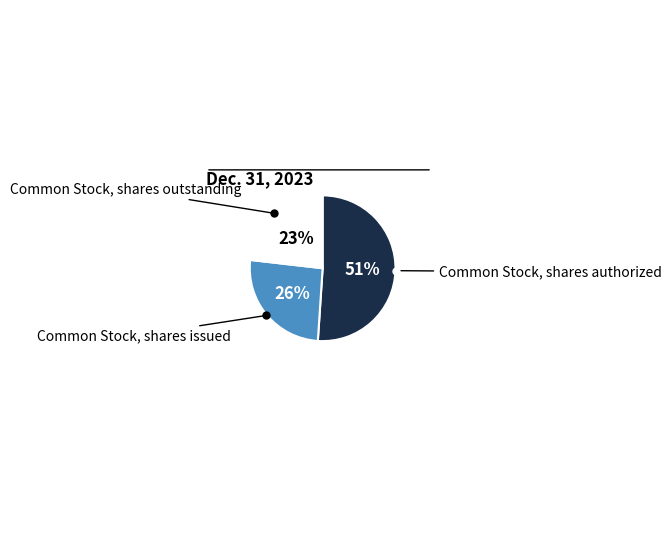

To the nearest percent, what is the average slice percentage?

33%